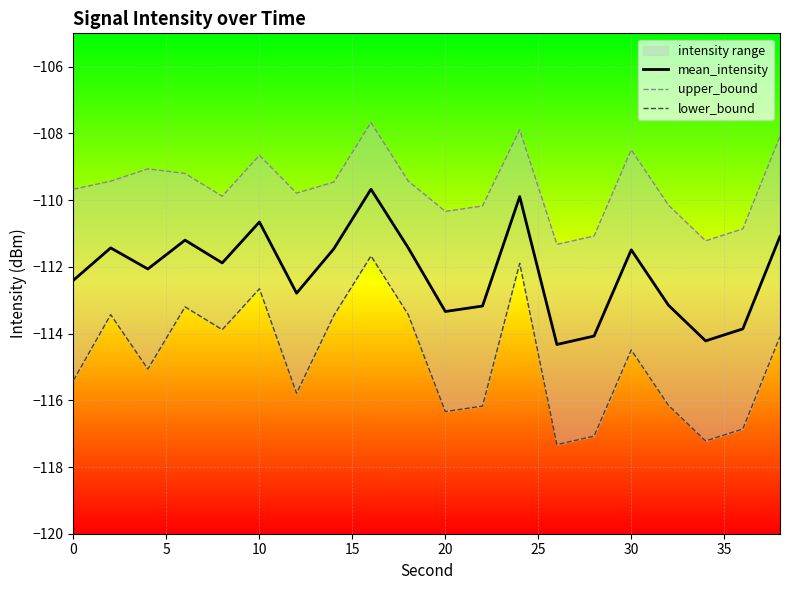

What is the minimum value for upper_bound?

-111.3